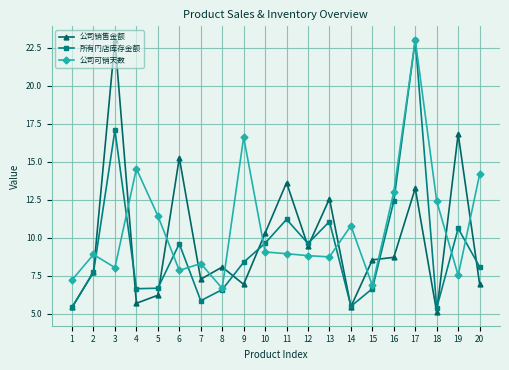

At which label does 公司销售金额 first exceed 8?

3